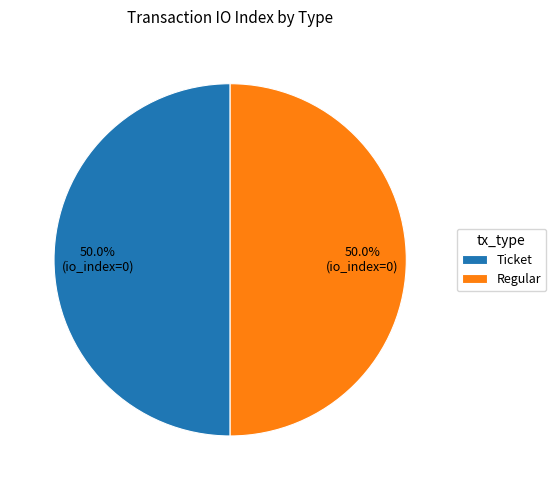

What percentage is the Regular slice, to the nearest percent?

50%